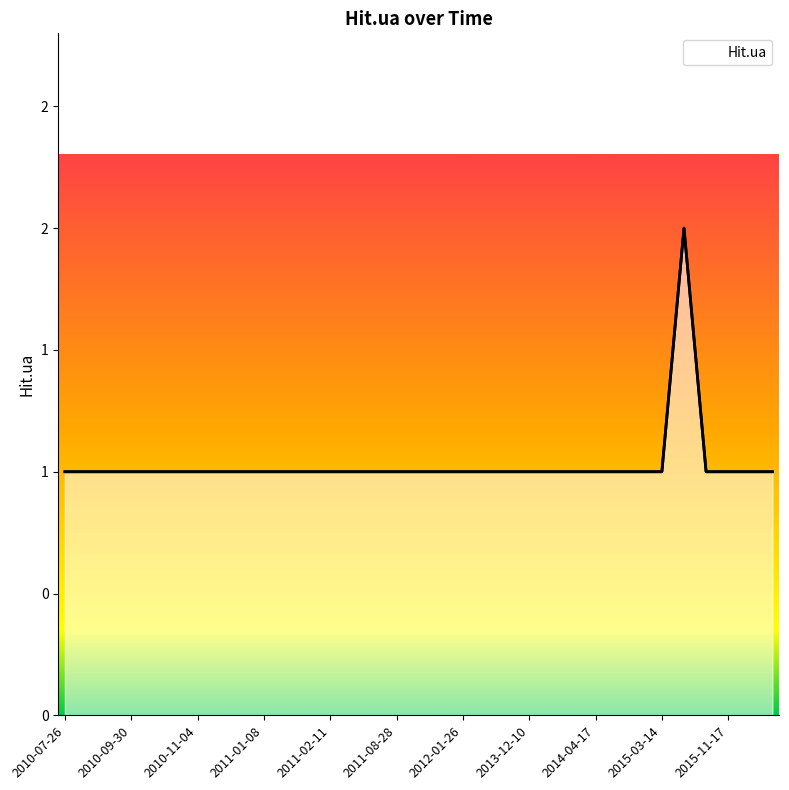

What position from the right is 26?

7